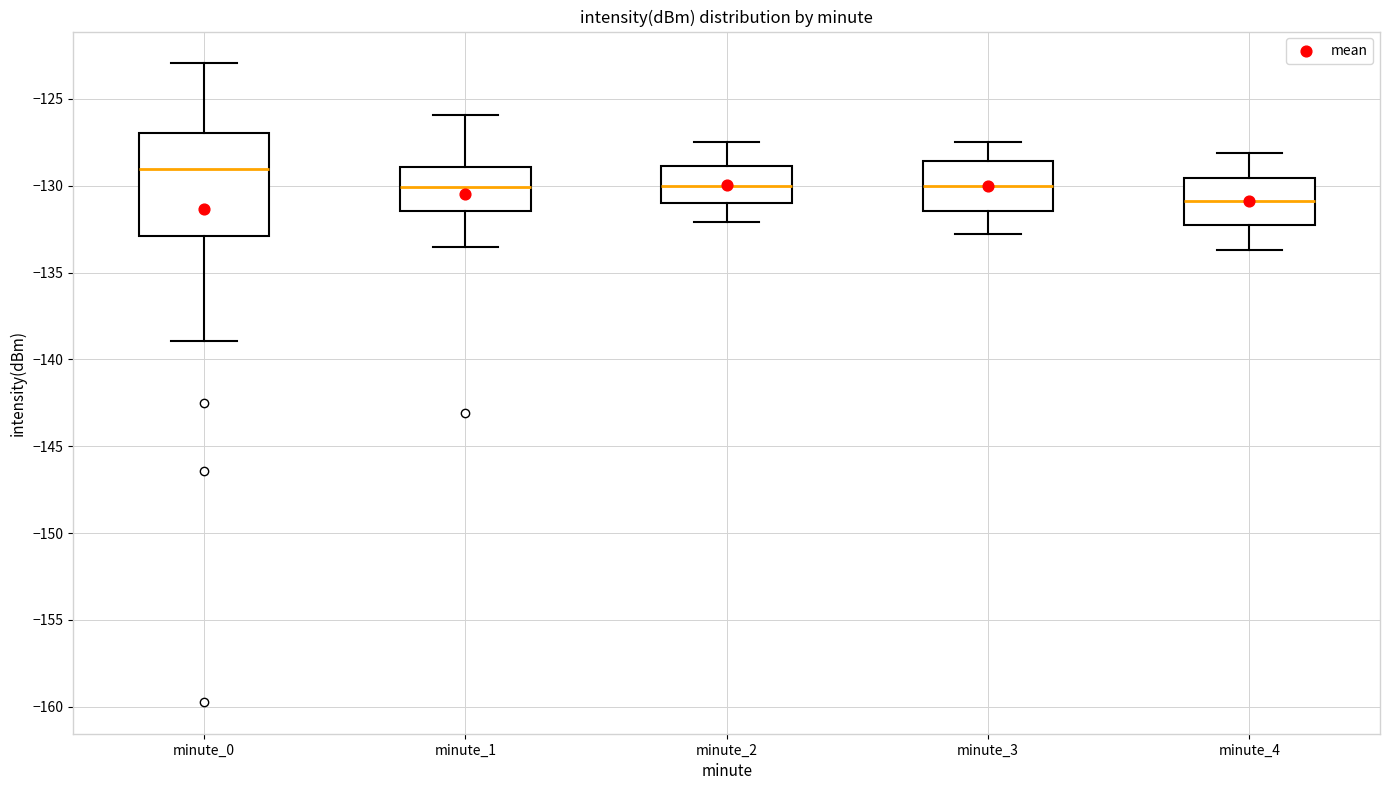

Comparing the boxes themselves (not the whiskers), which one is the tallest?

minute_0